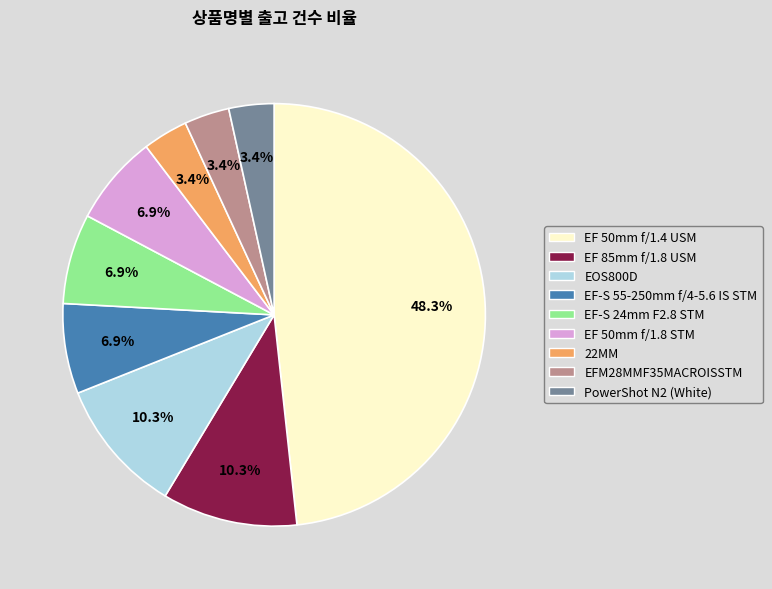

To the nearest percent, what is the difference between the EFM28MMF35MACROISSTM and EOS800D slice percentages?

7%